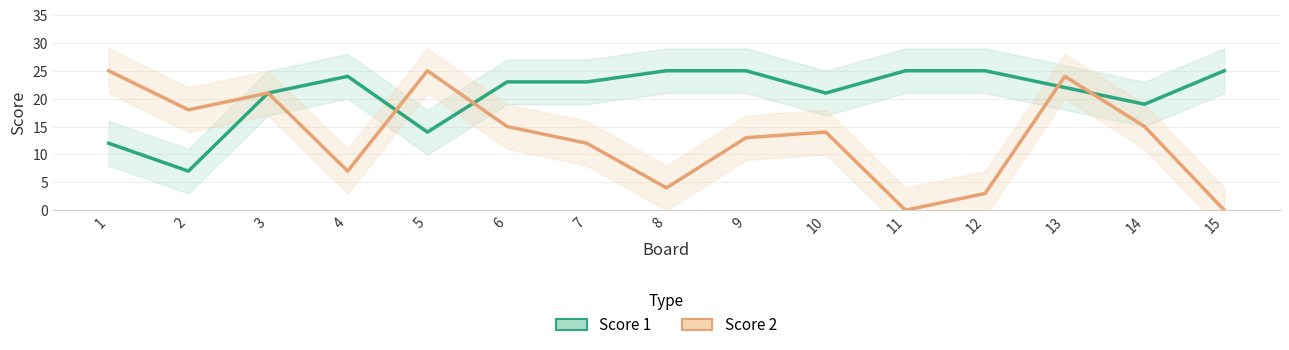

Which has a higher value, 13 or 1?

13